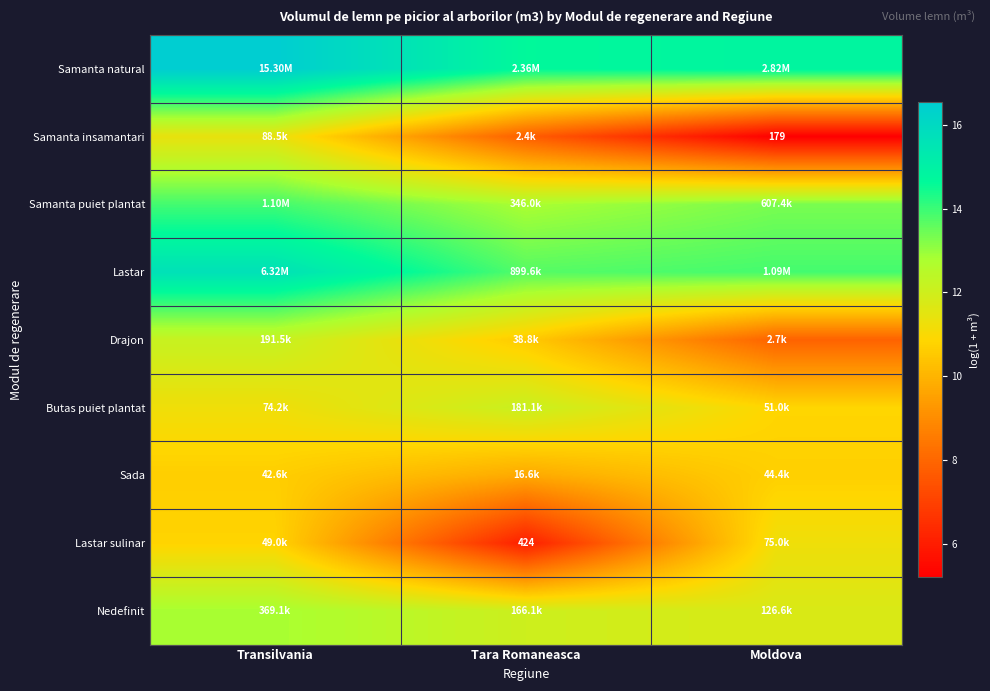

What is the total value across all series at Moldova?

99.7